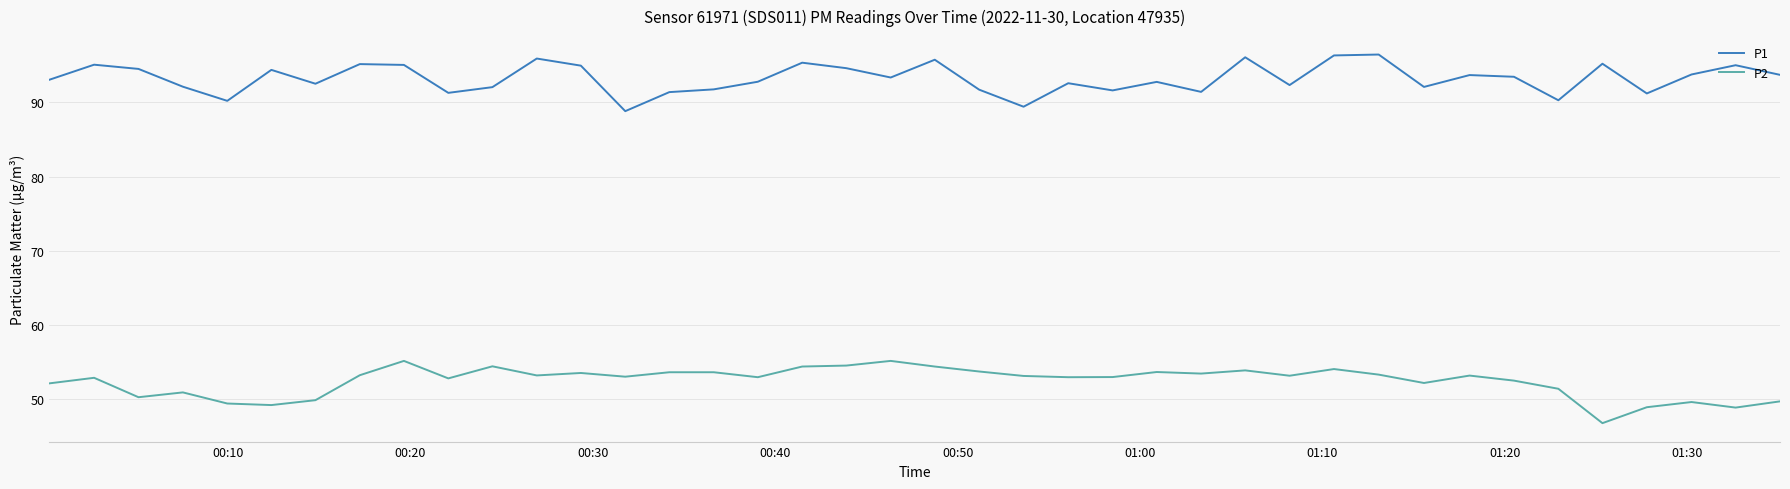

True or false: P1 and P2 cross at least once.

False